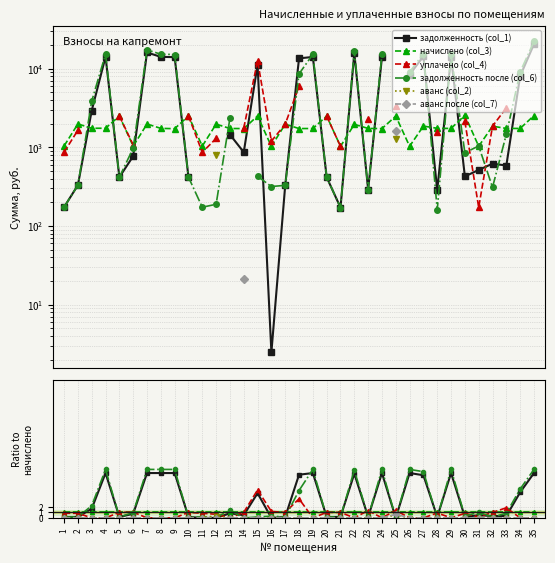

True or false: аванс (col_2) and уплачено (col_4) cross at least once.

False